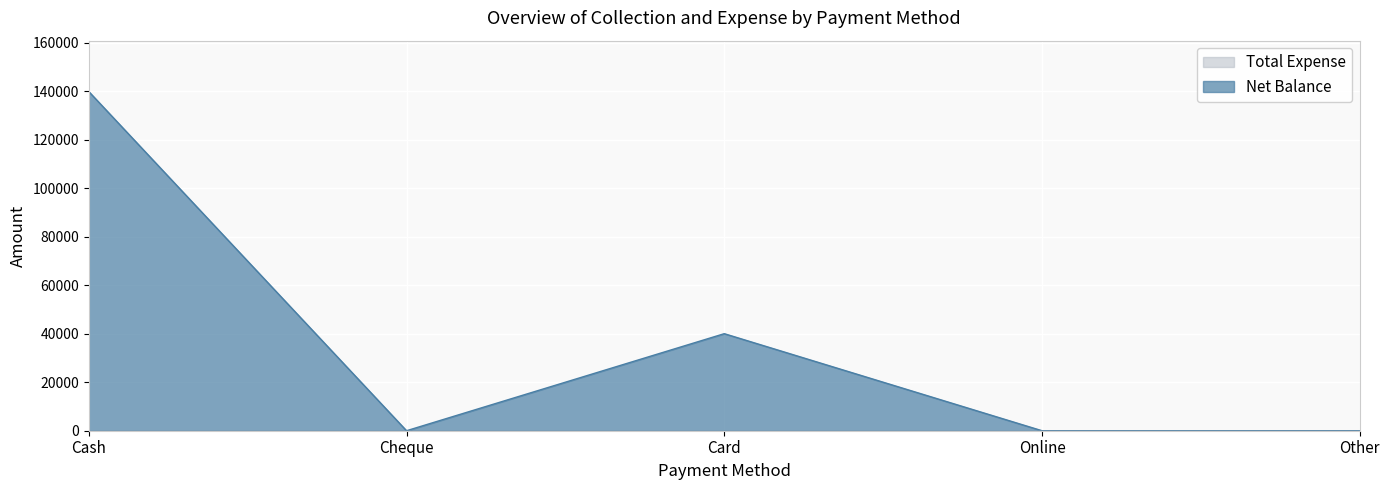

Does the chart display data point markers on the line(s)?

No